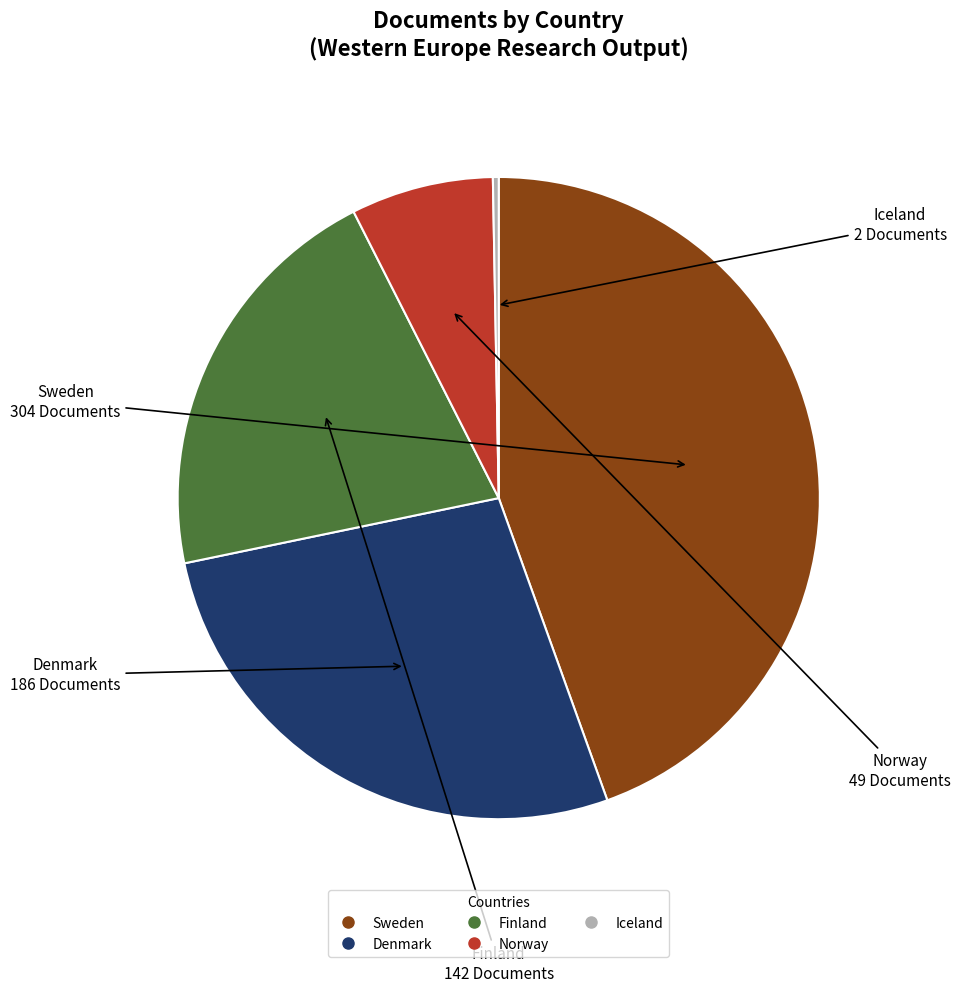

Which has a higher value, Norway or Iceland?

Norway